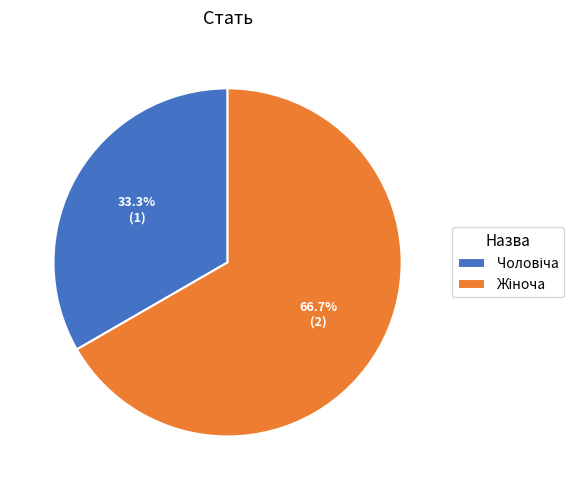

Is there a majority slice in this chart?

Yes